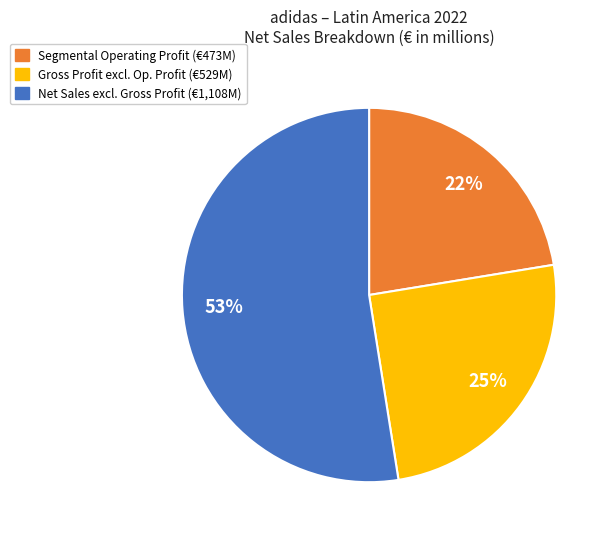

To the nearest percent, what is the average slice percentage?

33%